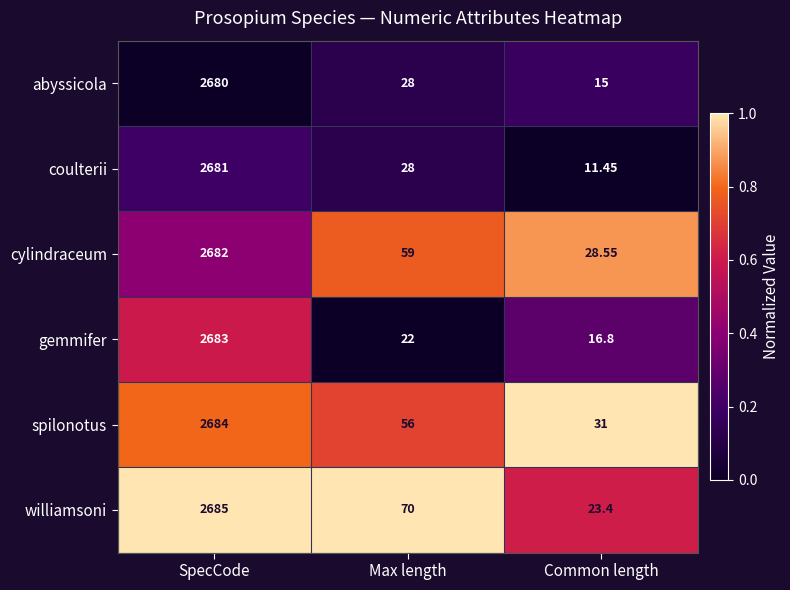

Where is cylindraceum nearest to the value 1355?

Max length